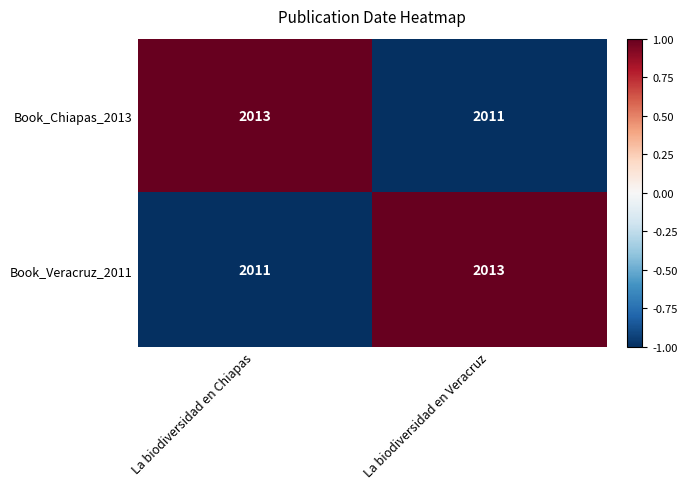

True or false: Book_Chiapas_2013 has a value of 601 at La biodiversidad en Veracruz.

False